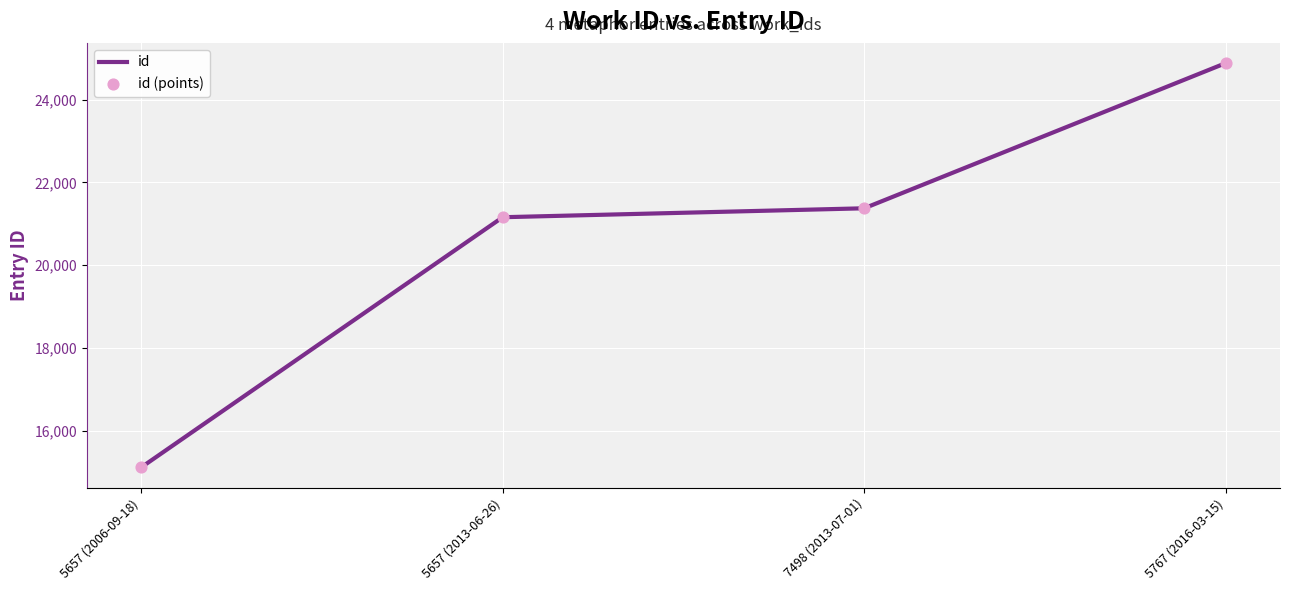

The value at 5657 (2006-09-18) is 8780. True or false?

False